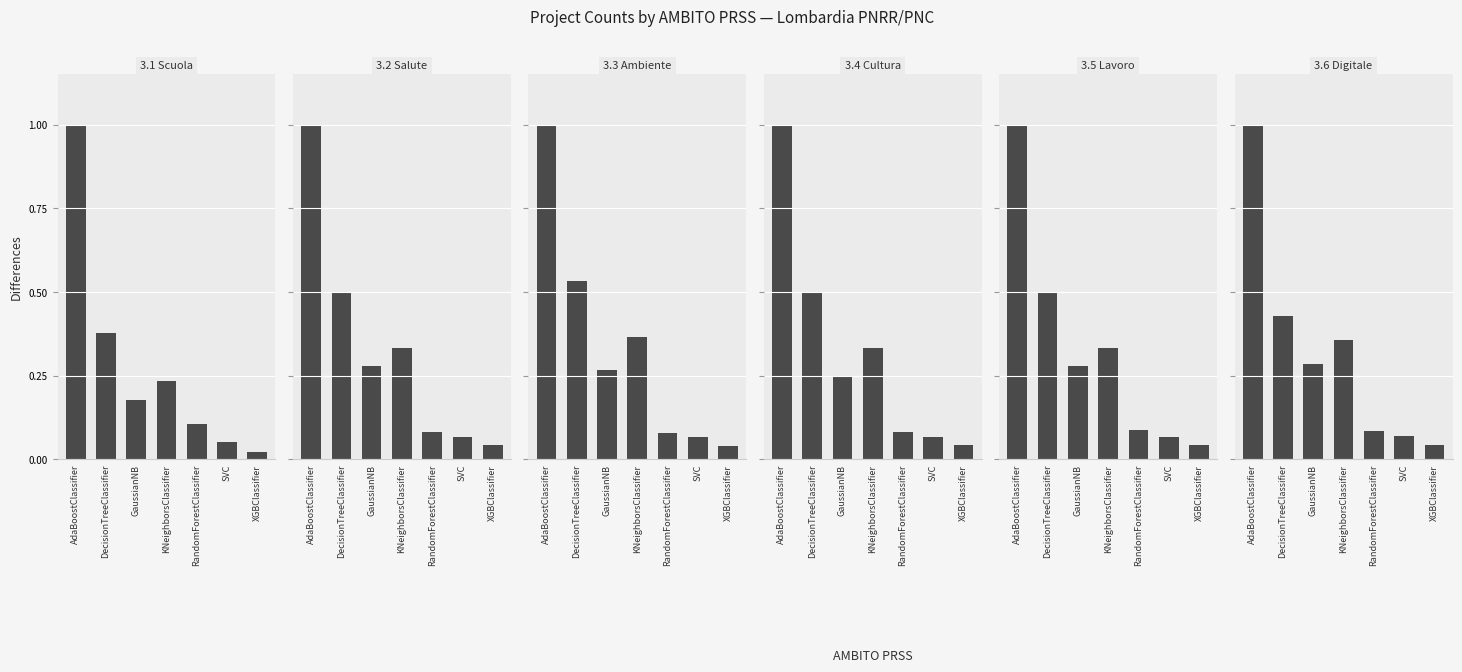

What is the difference between the 3.5 Lavoro values at SVC and AdaBoostClassifier?

0.9